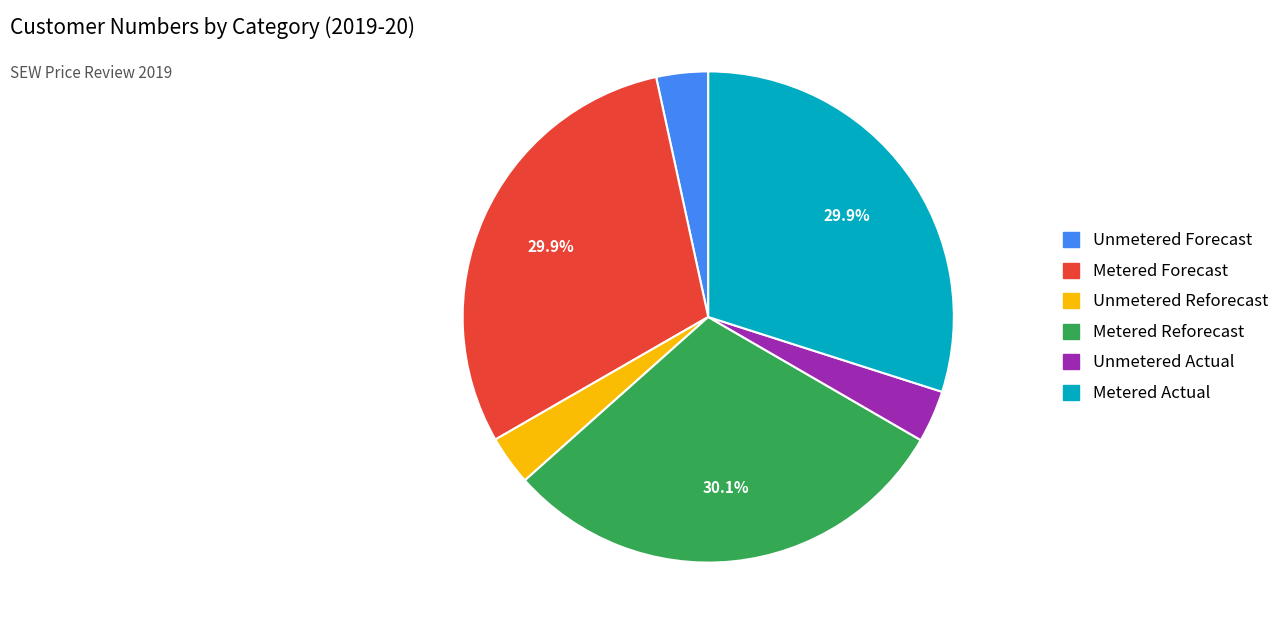

How many slices are in this pie chart?

6